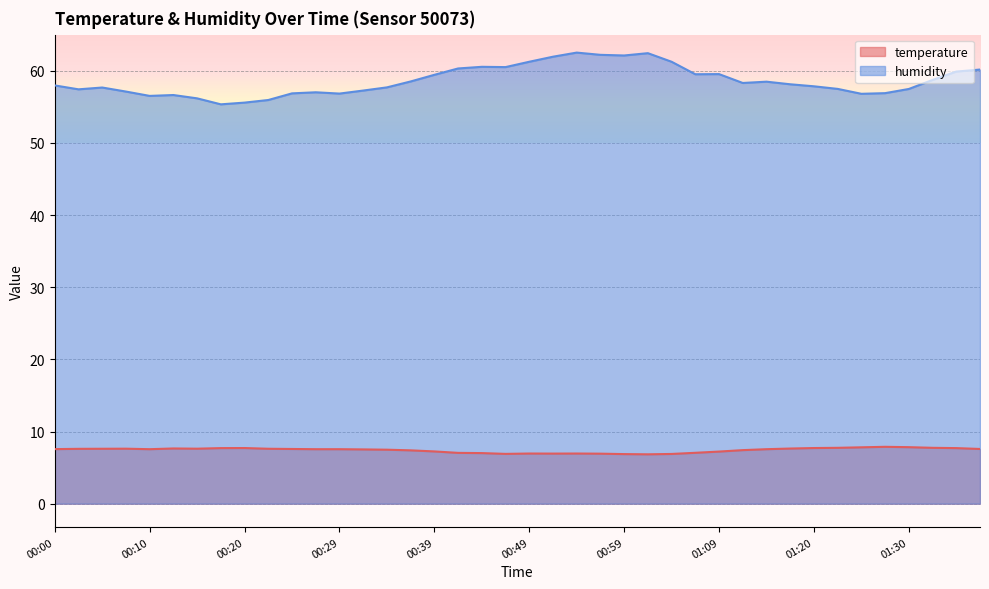

What position from the right is 00:47?

21